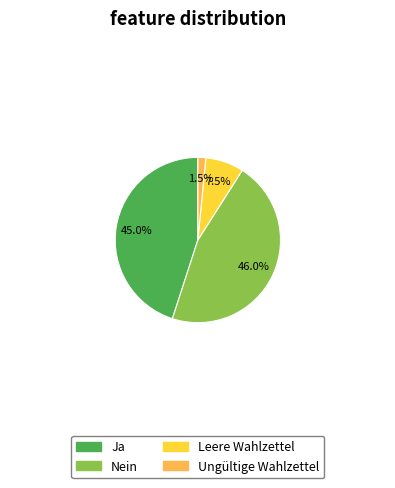

What is the smallest slice in the pie chart?

Ungültige Wahlzettel